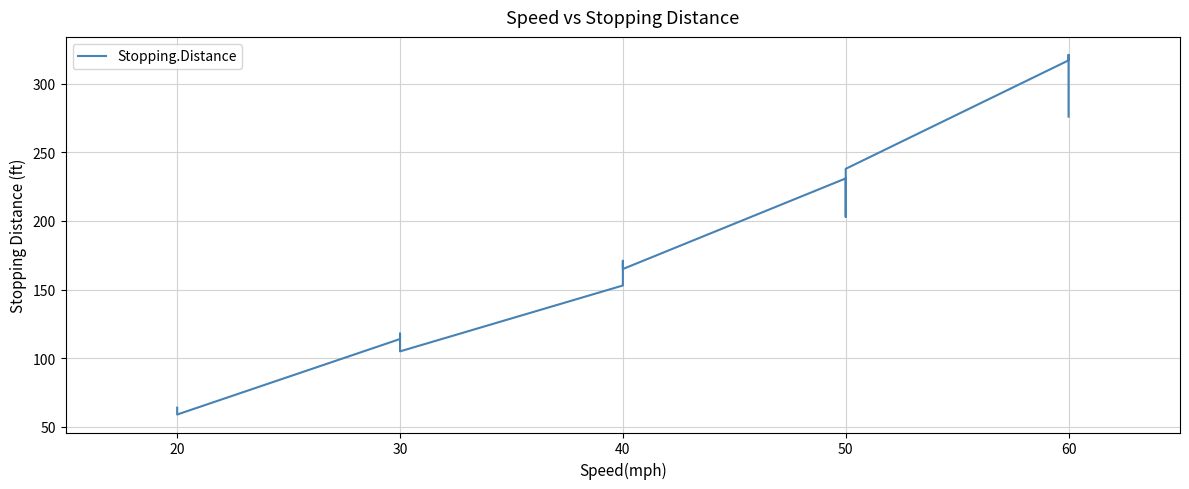

What is the change in value from 40 to 50?

+73